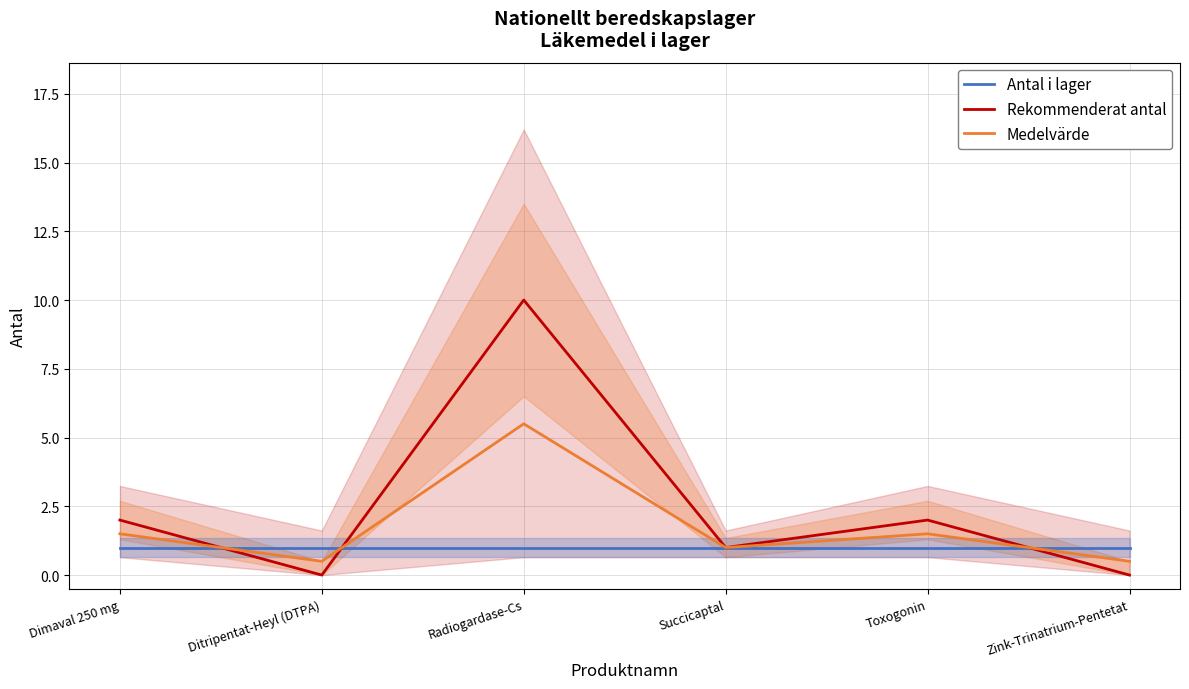

How many interior local valleys does the Rekommenderat antal series have?

2